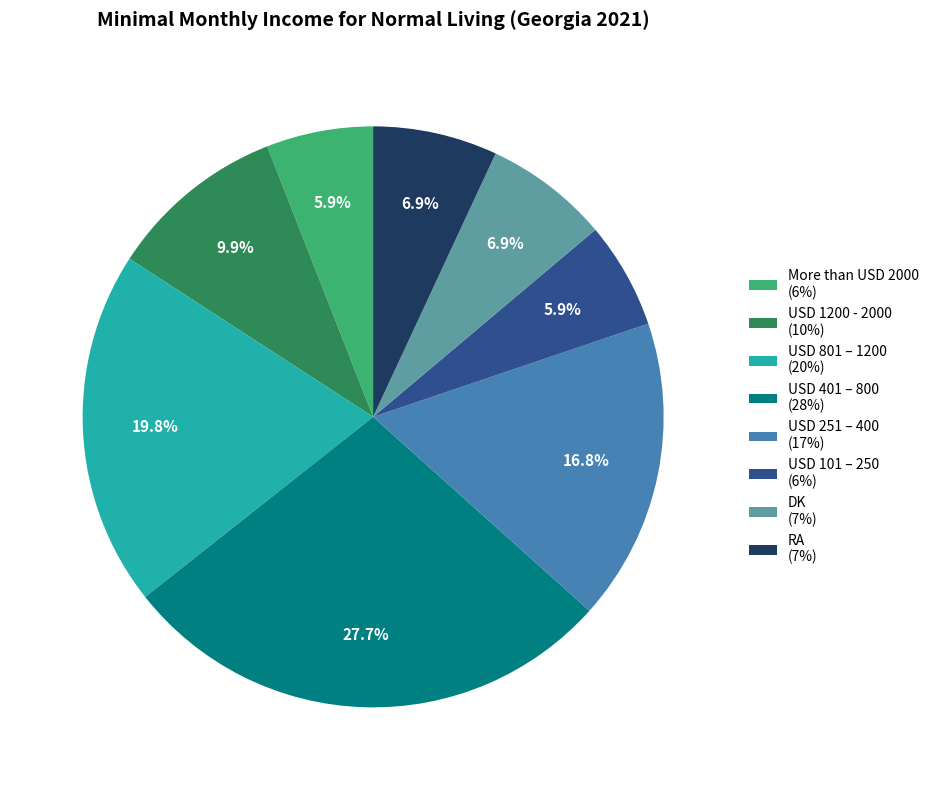

How many segments does this pie chart have?

8